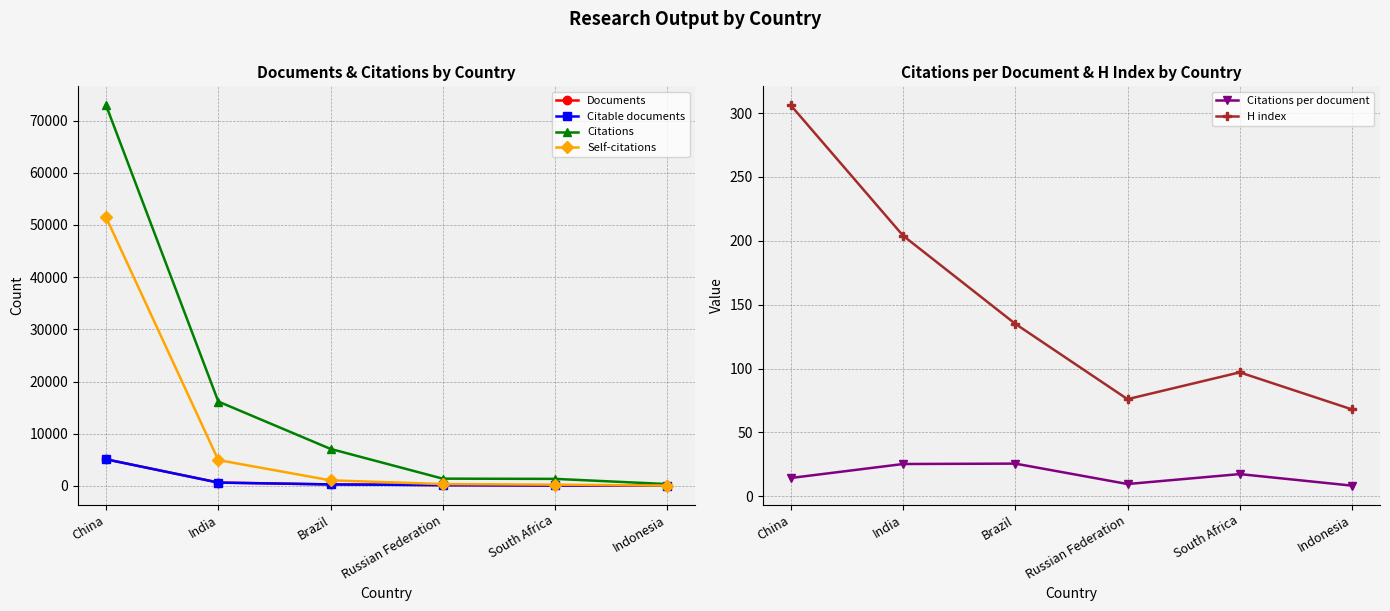

Is it true that Self-citations equals 4941.0 at India?

True